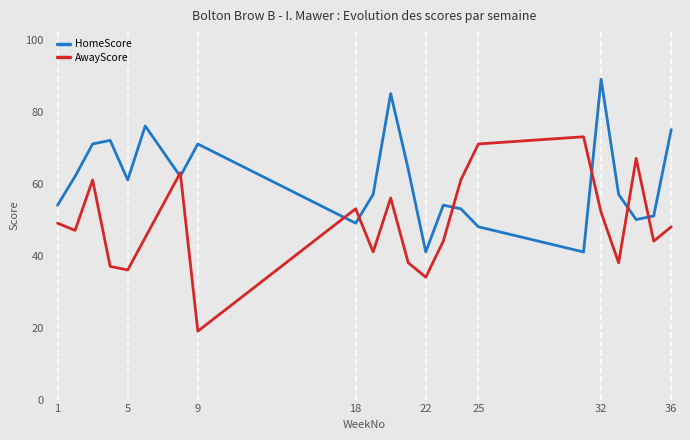

What is the difference between the maximum and minimum values in the AwayScore series?

54